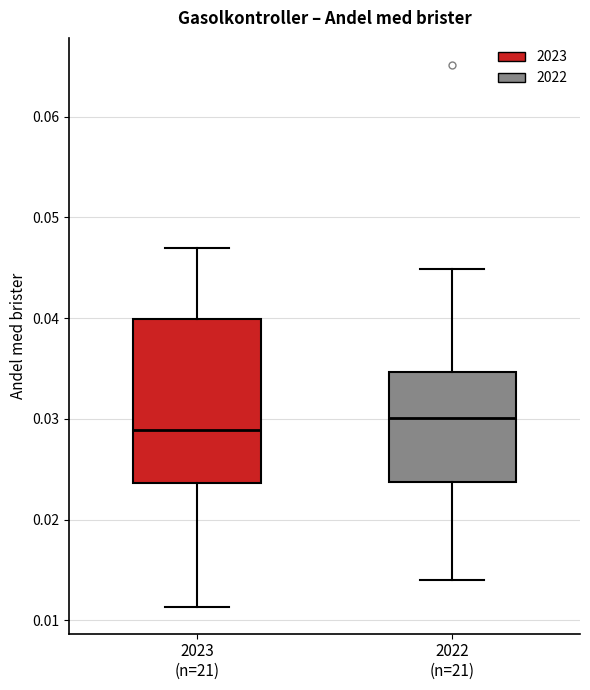

Comparing the boxes themselves (not the whiskers), which one is the tallest?

2023 (n=21)